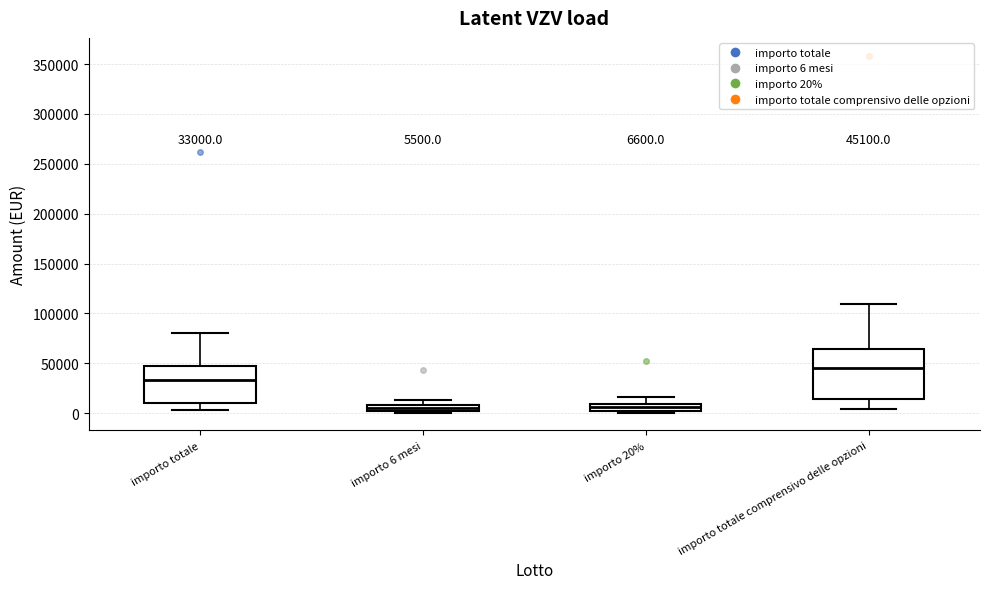

Which box has the highest median line?

importo totale comprensivo delle opzioni